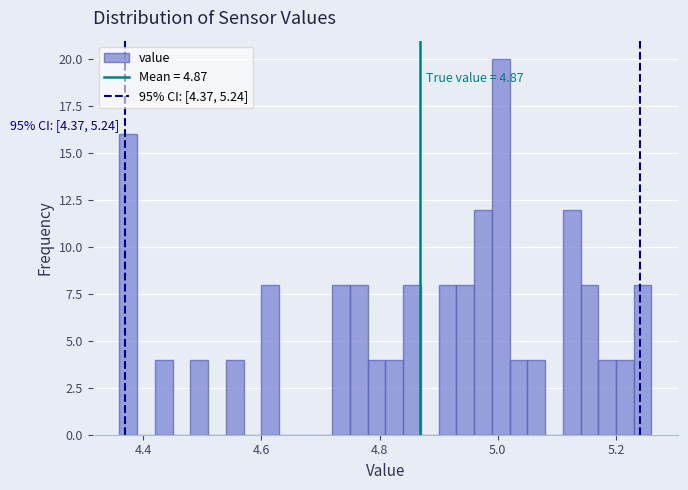

Around what value on the x-axis is the tallest bar? Give the approximate position of its centre, as read against the axis.

5.00